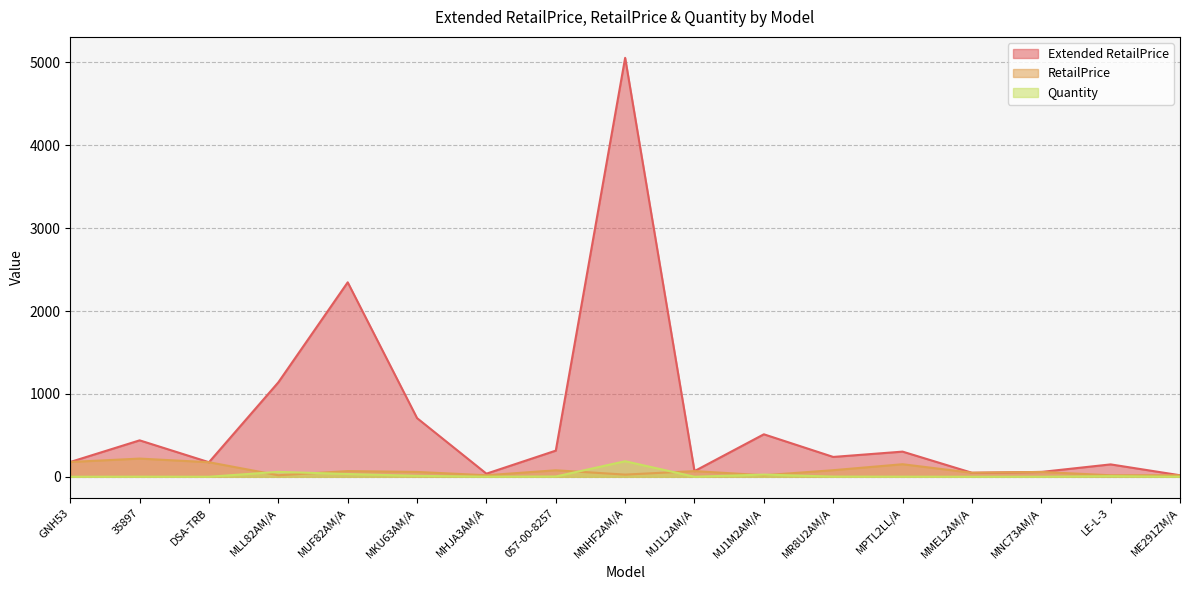

At which category is the sum across all series the highest?

MNHF2AM/A